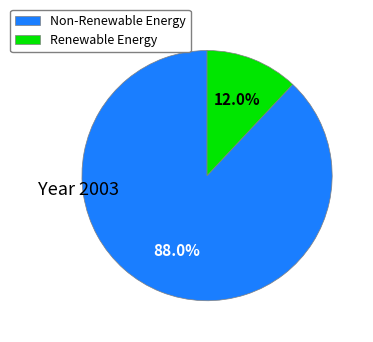

Which slice is the smallest?

Renewable Energy